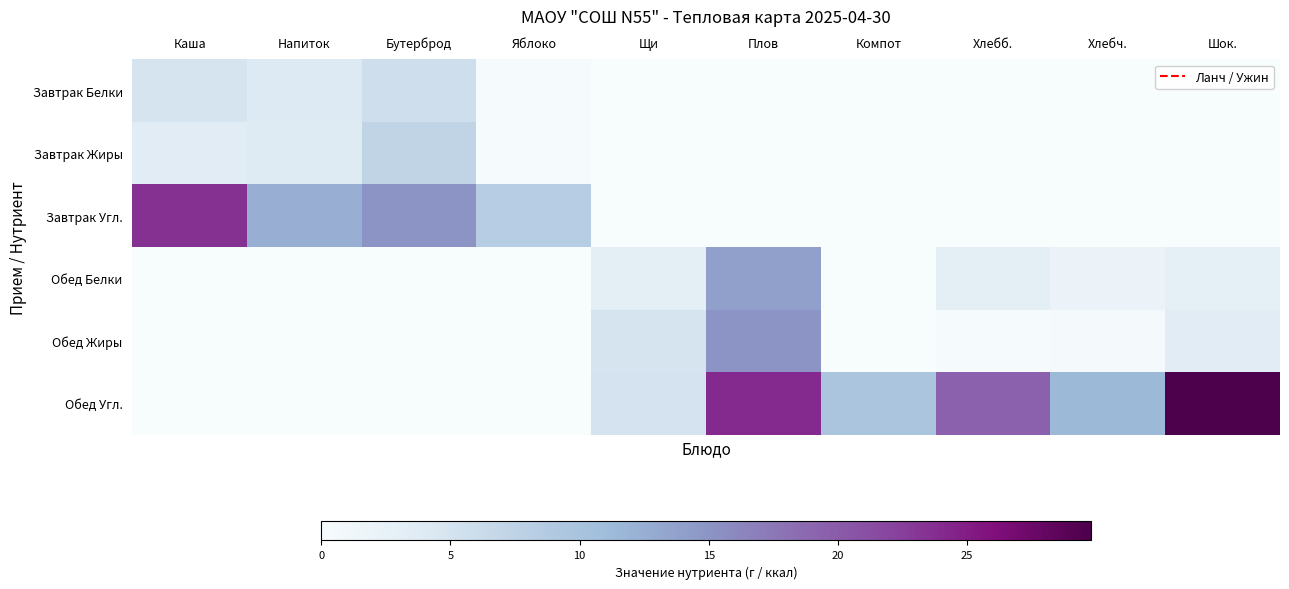

Which series changed the most between Компот and Хлебч.?

Обед Белки